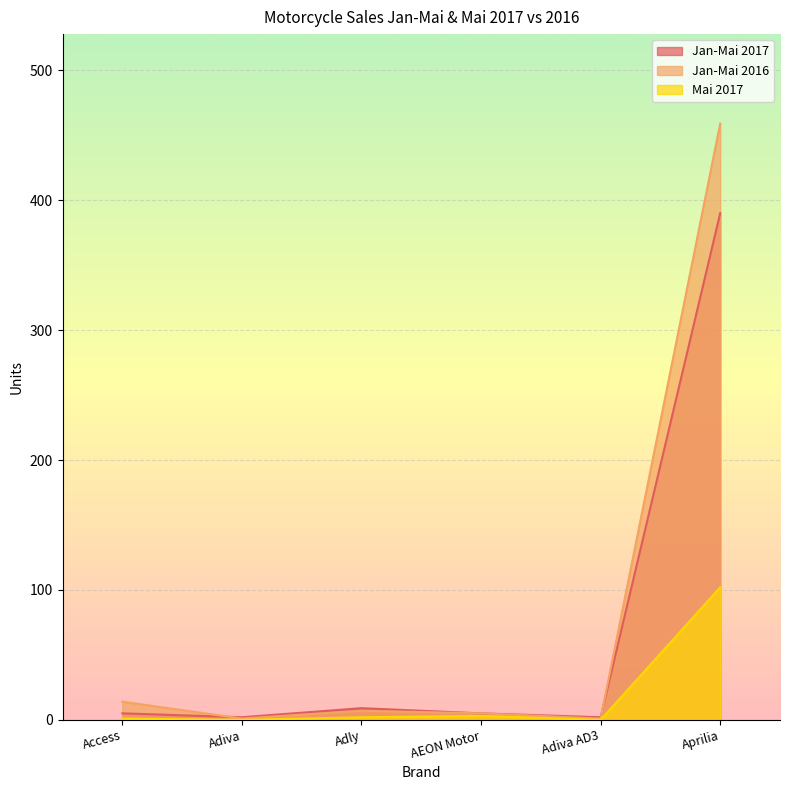

How many values in Mai 2017 are above zero?

4